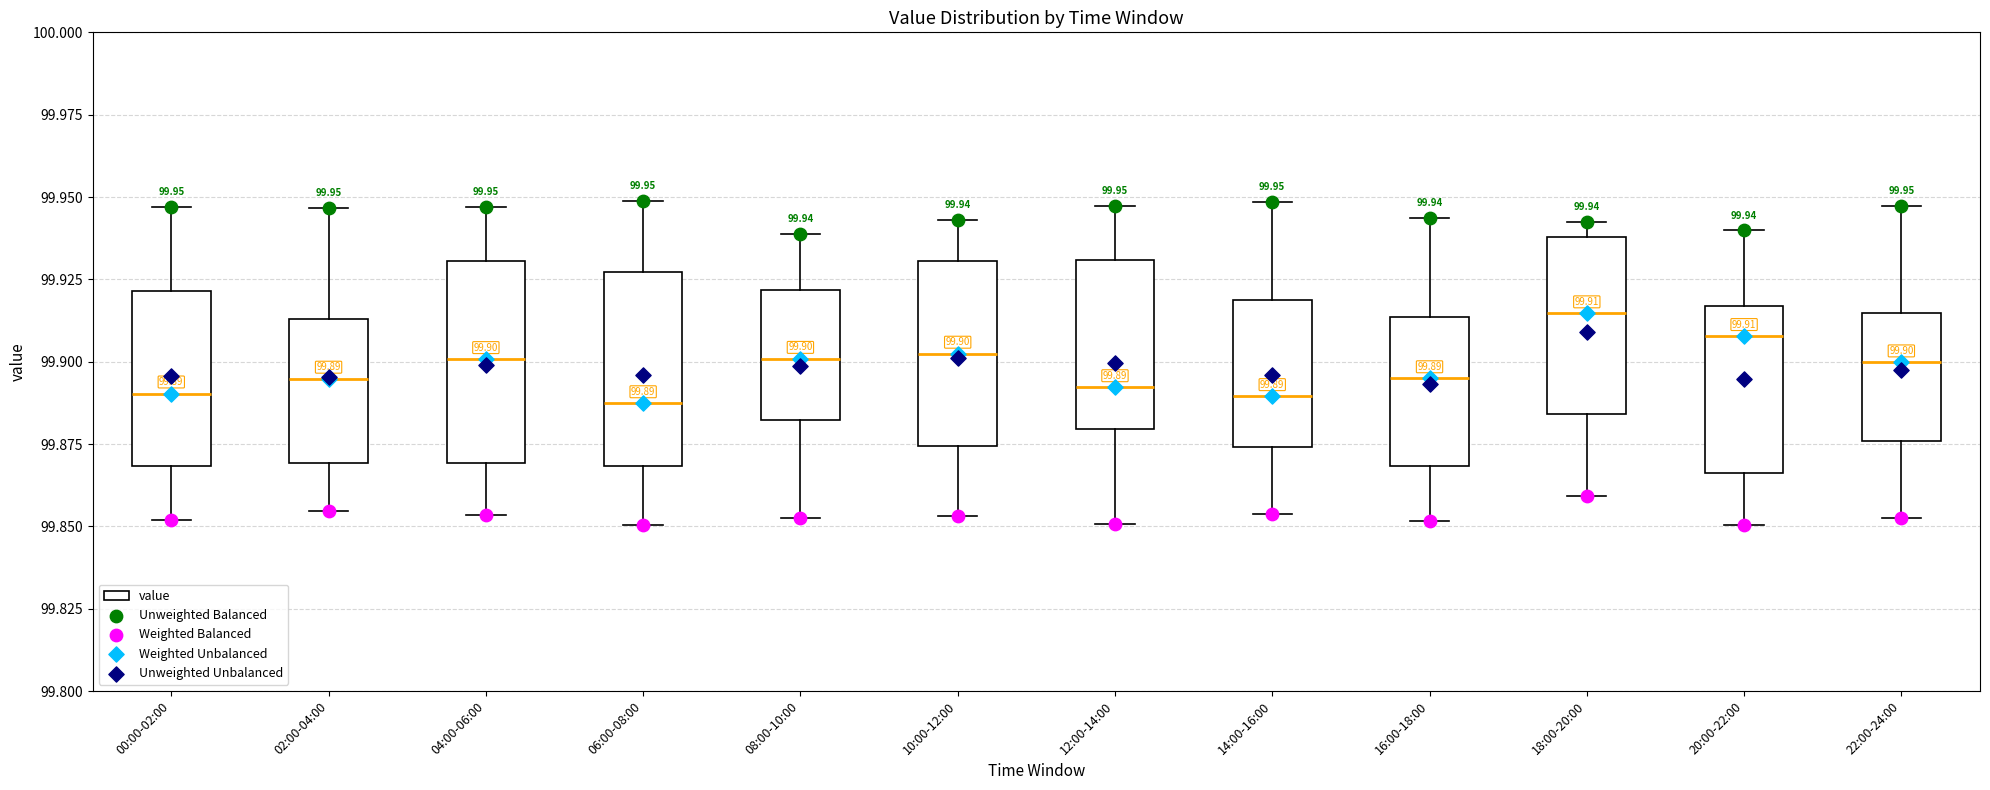

Which box has the highest median line?

18:00-20:00